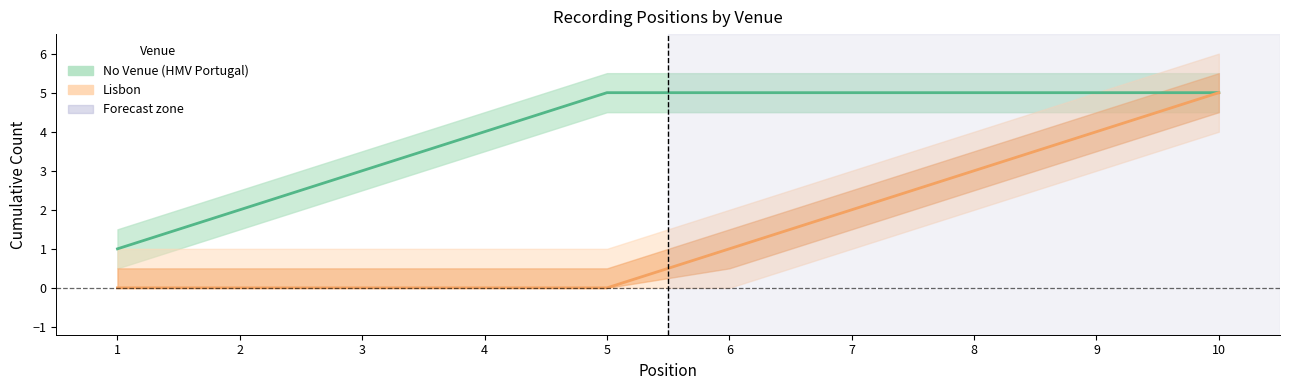

True or false: Cumulative No Venue and Cumulative Lisbon cross at least once.

False